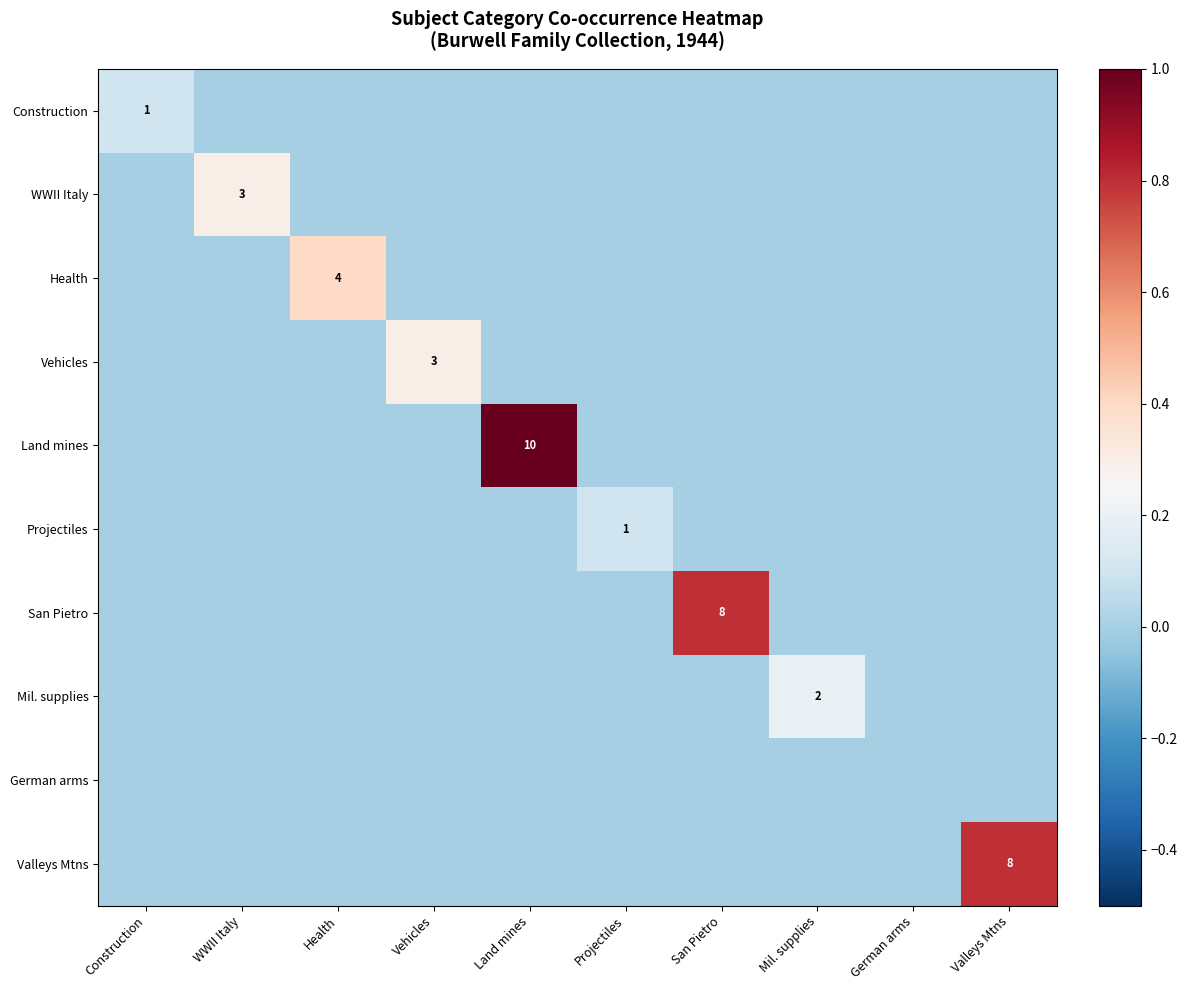

True or false: WWII Italy has a value of 2 at WWII Italy.

False